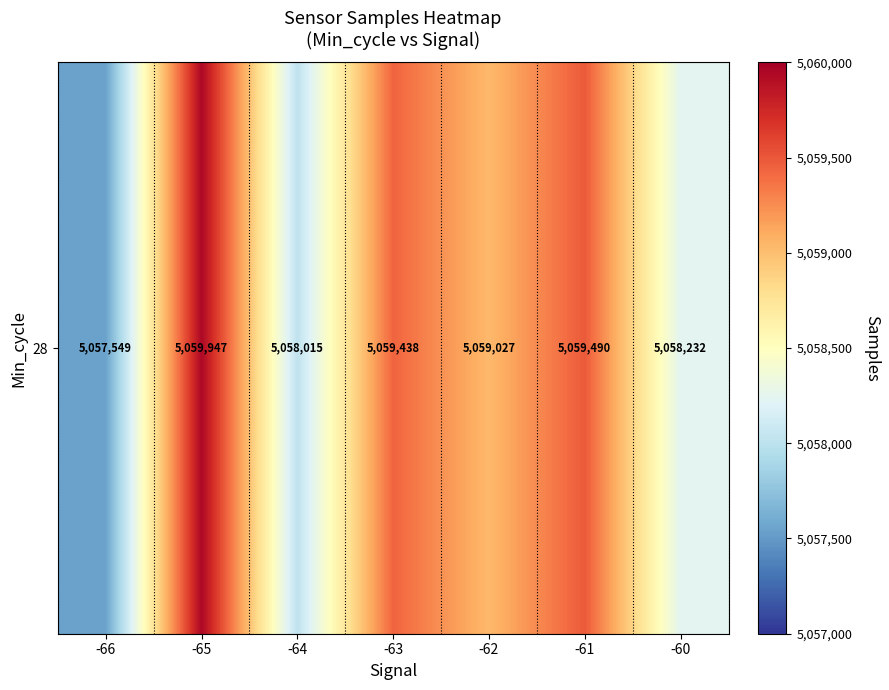

Count the number of data series in this chart.

1